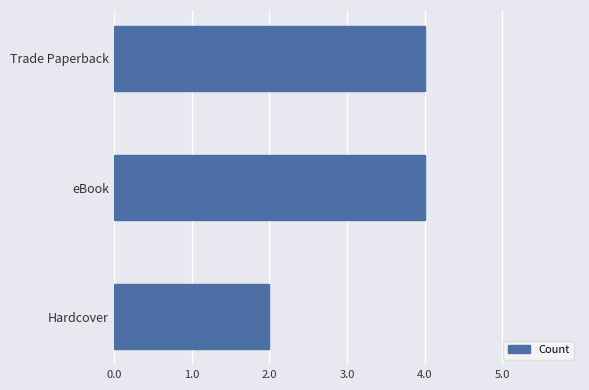

True or false: the data shows 2 at Hardcover.

True